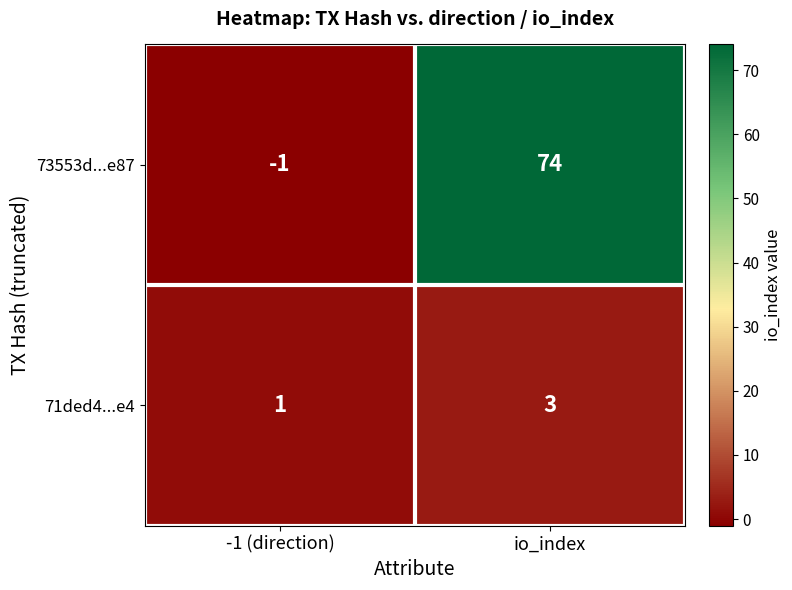

How many negative values does the 73553d...e87 series have?

1